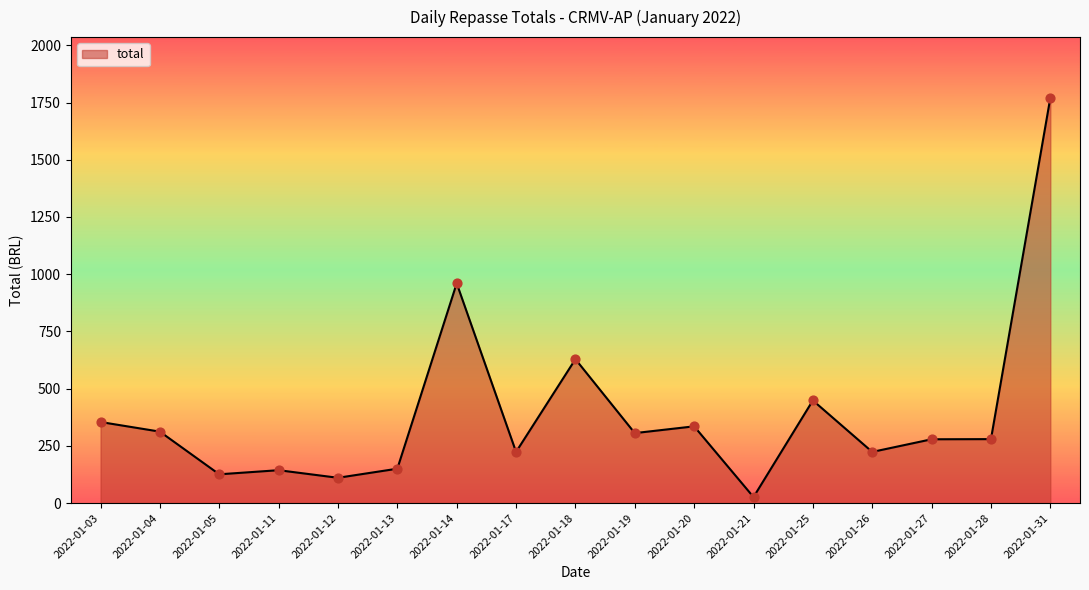

What is the ratio of the value at 2022-01-20 to the value at 2022-01-14?

0.3